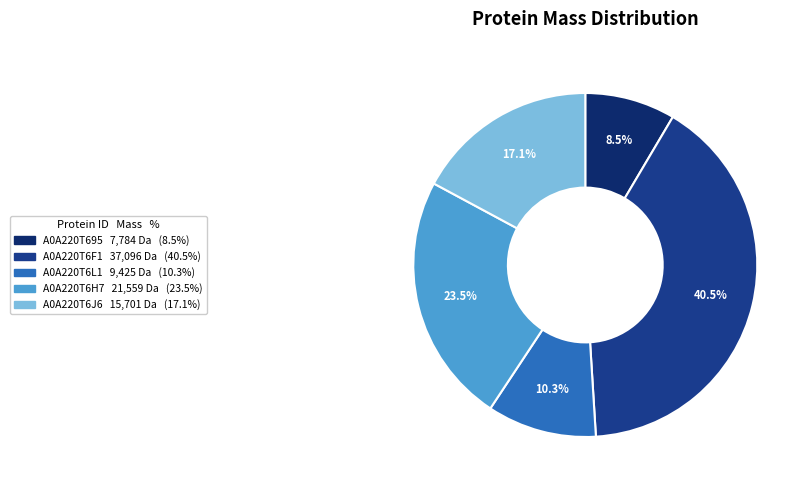

Does any single category account for the majority?

No